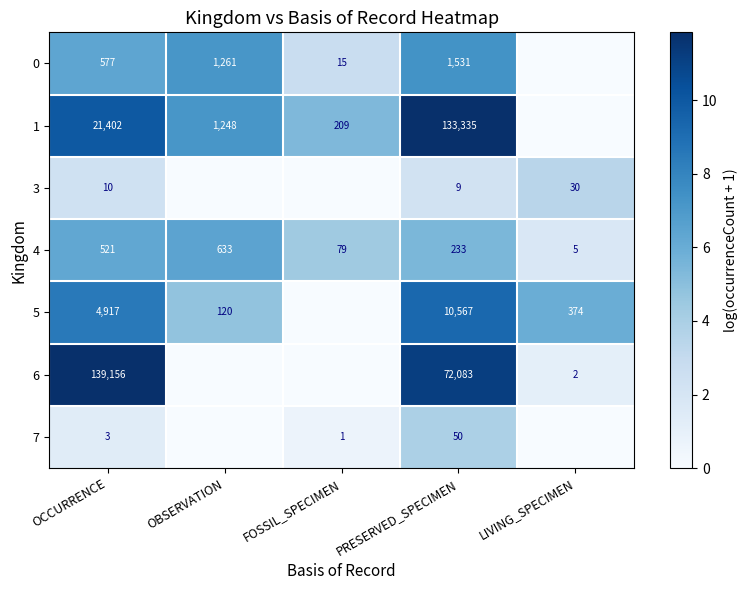

At OCCURRENCE, list the series in order from largest to smallest.

6, 1, 5, 0, 4, 3, 7